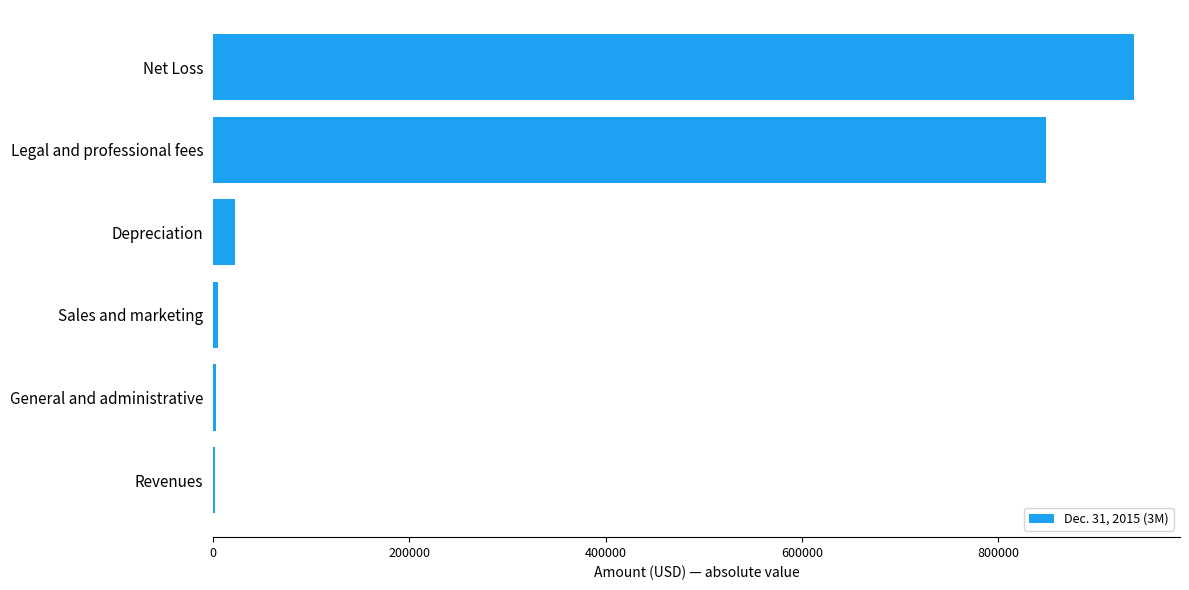

Which label corresponds to the largest value in the chart?

Net Loss